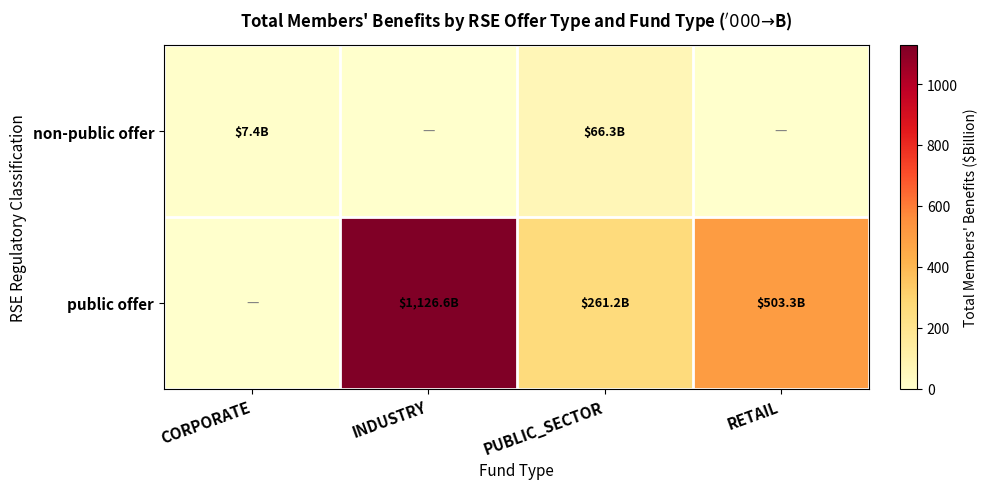

Which series has the largest total across all categories?

public offer